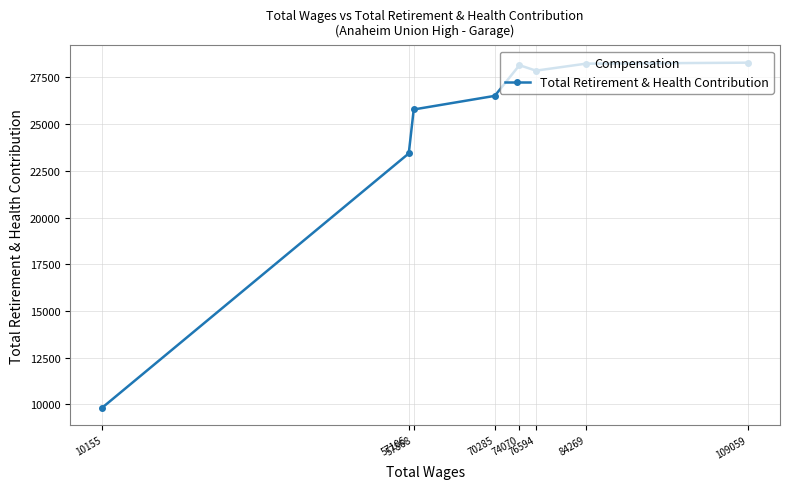

What is the minimum value shown in the chart?

9830